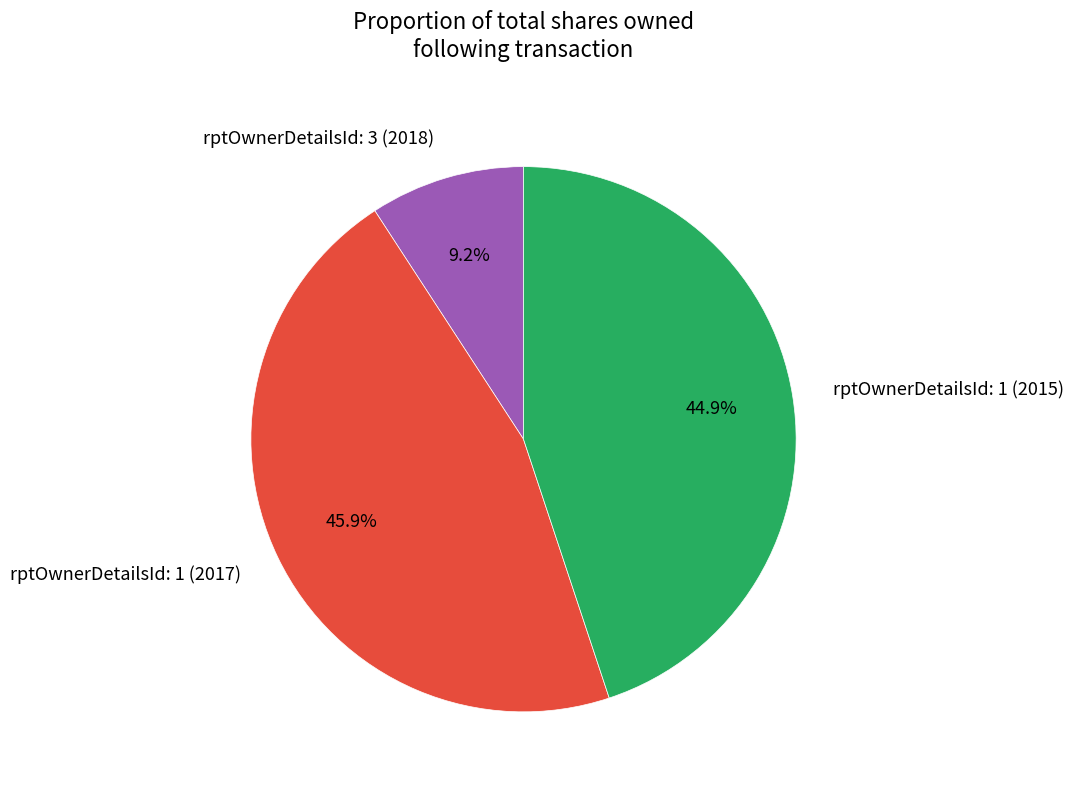

Count the number of slices in the pie.

3